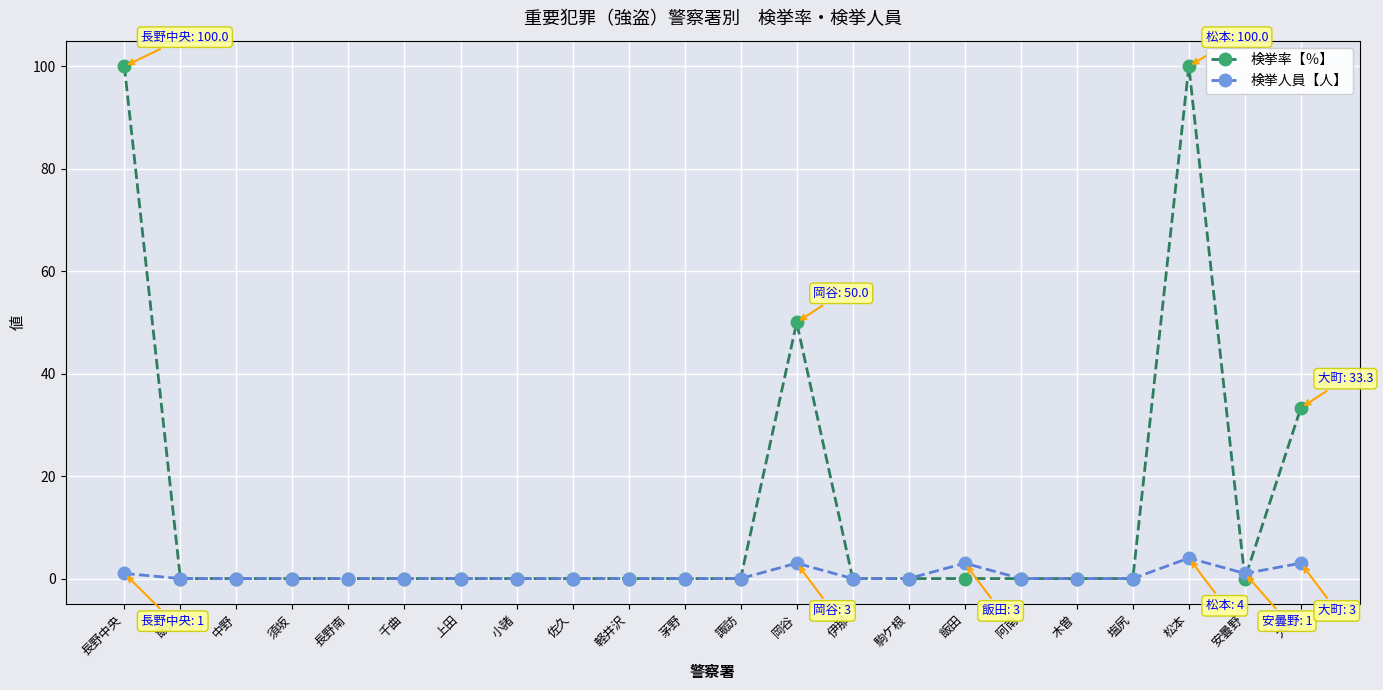

What is the highest value of the 検挙率【％】 series?

100.0